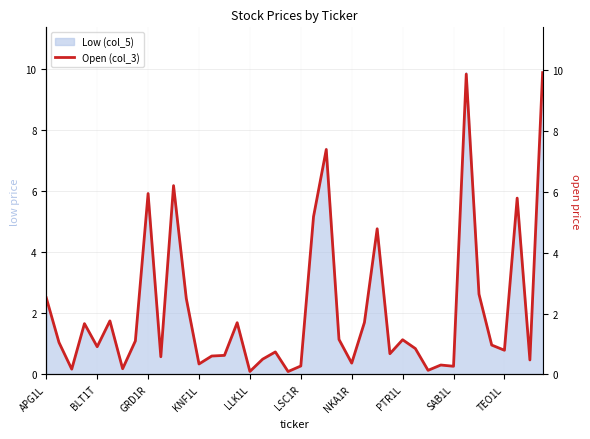

What is the highest value of the Low (col_5) series?

9.9